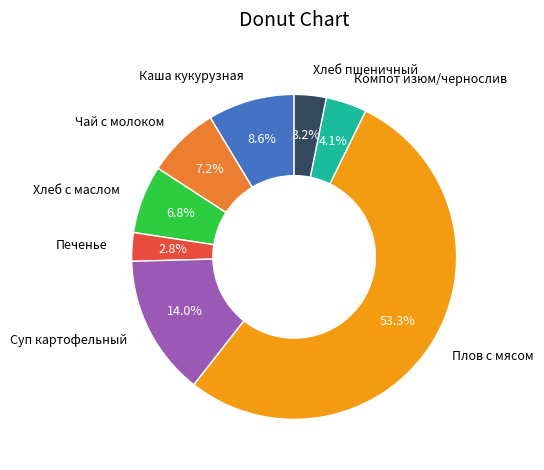

Which slice represents more than half of the pie?

Плов с мясом